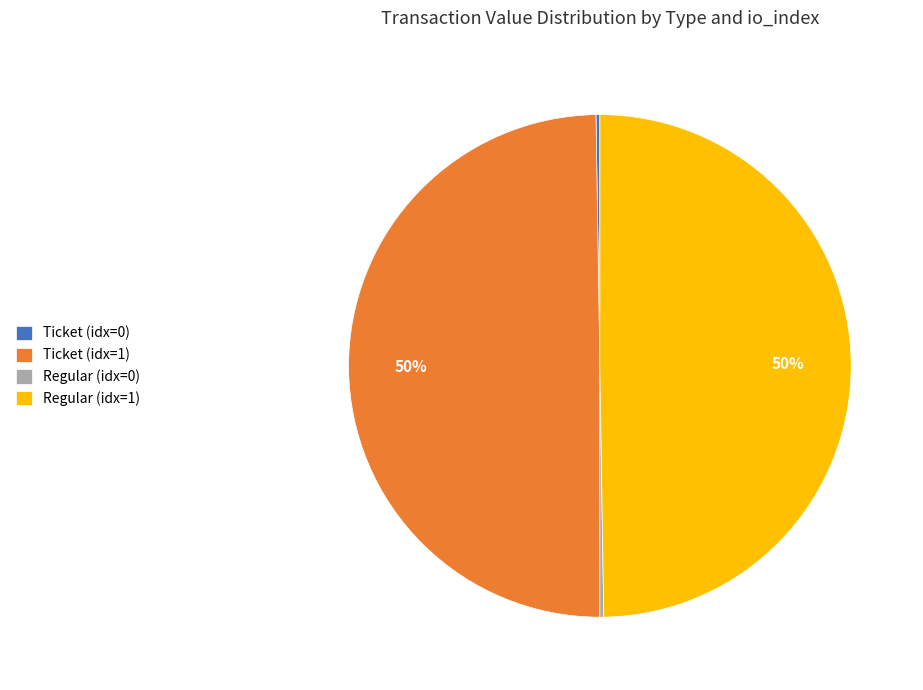

To the nearest percent, what portion does Ticket (idx=1) represent?

50%